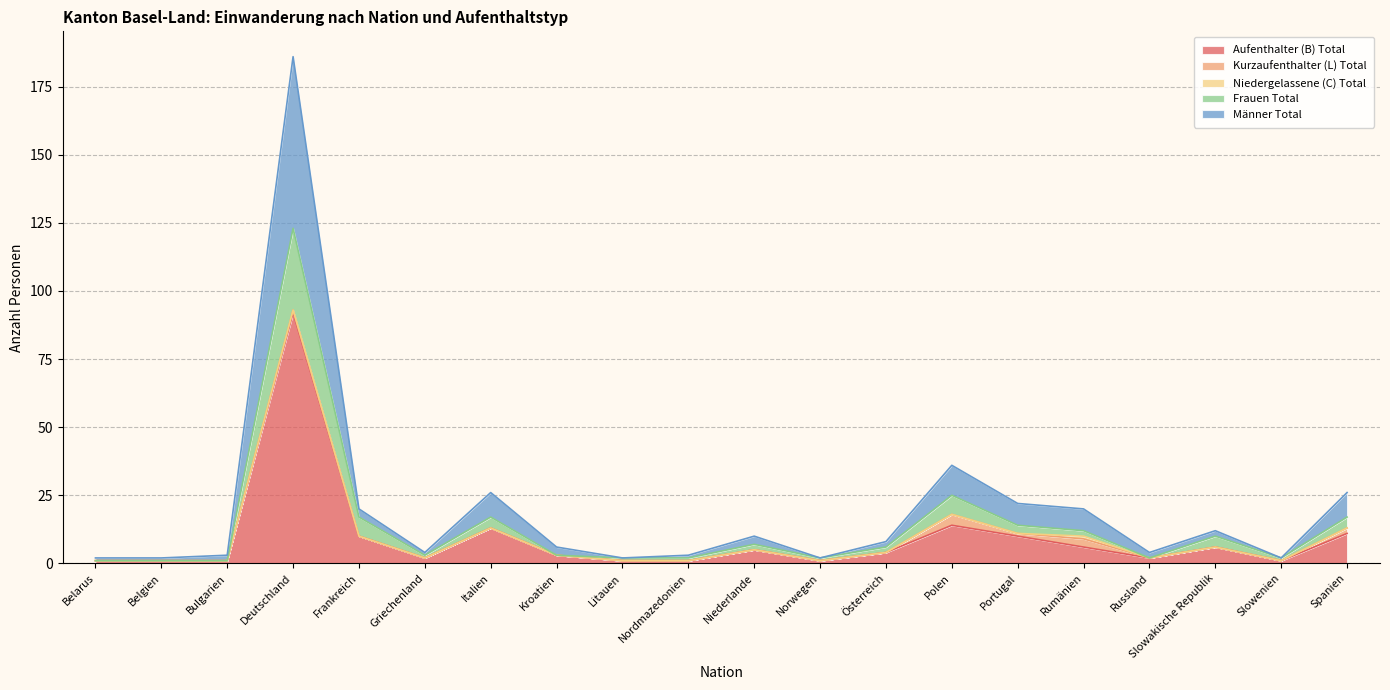

What is the maximum value shown in the chart?

186